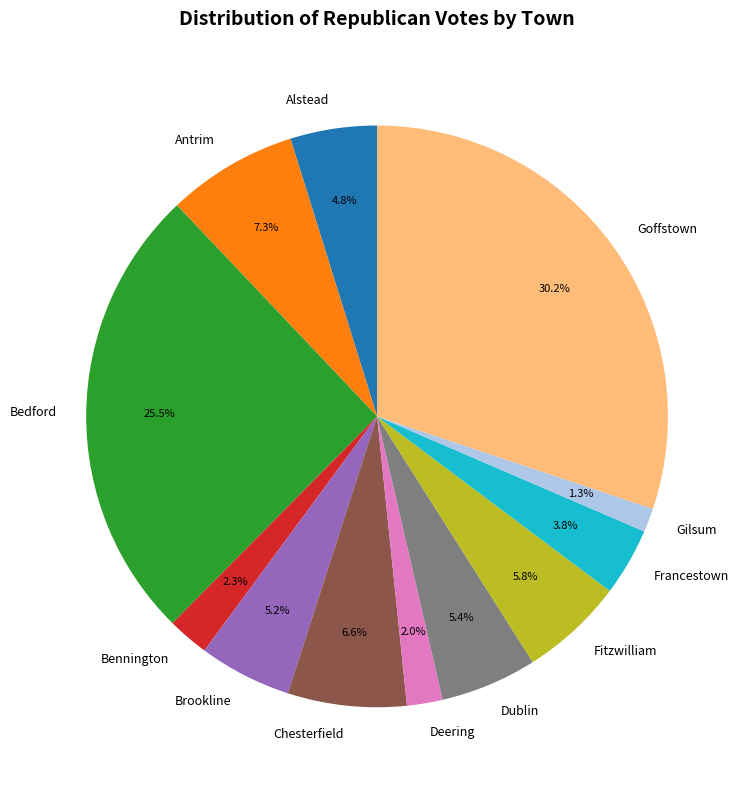

To the nearest percent, what percentage of the pie is Dublin?

5%